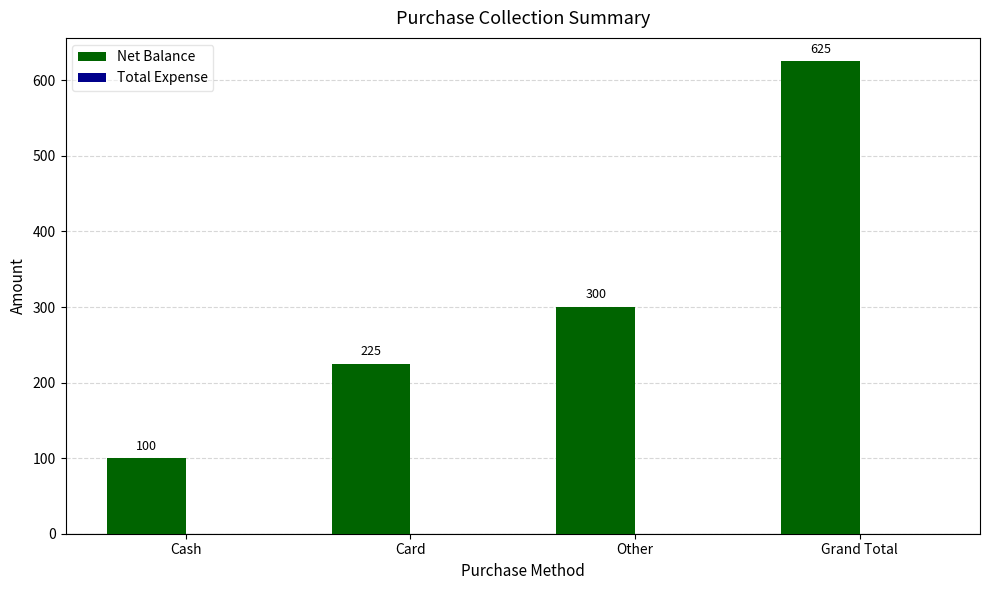

Are the bars horizontal?

No